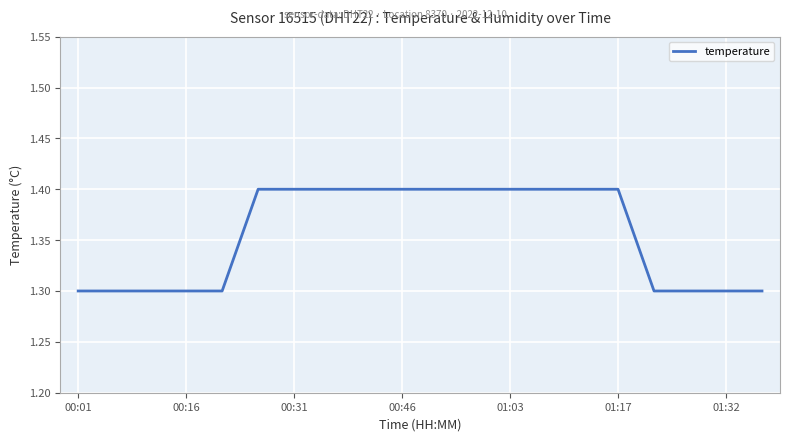

What is the smallest value displayed?

1.3